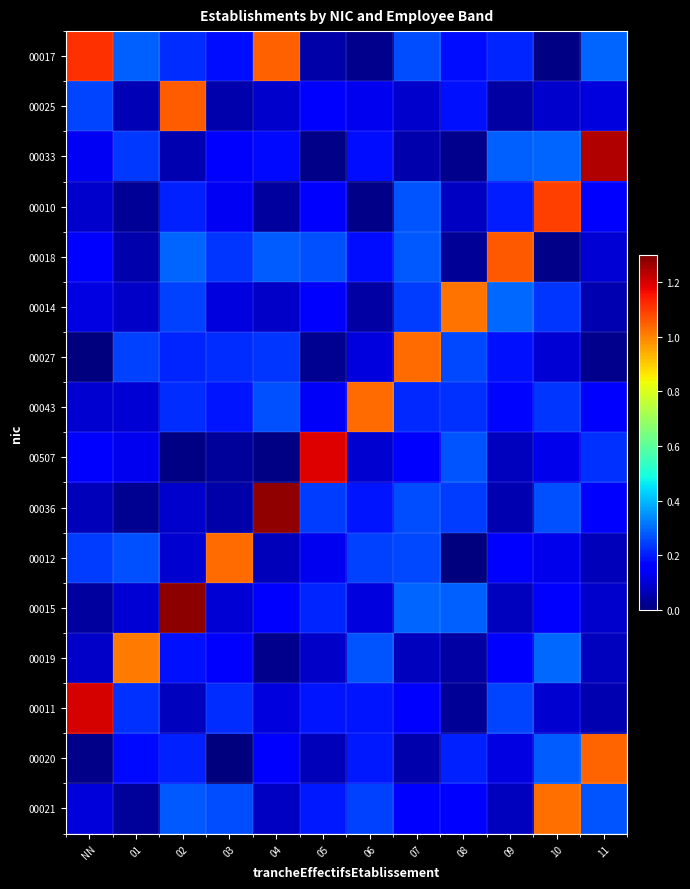

Which series has the widest spread of values?

00036